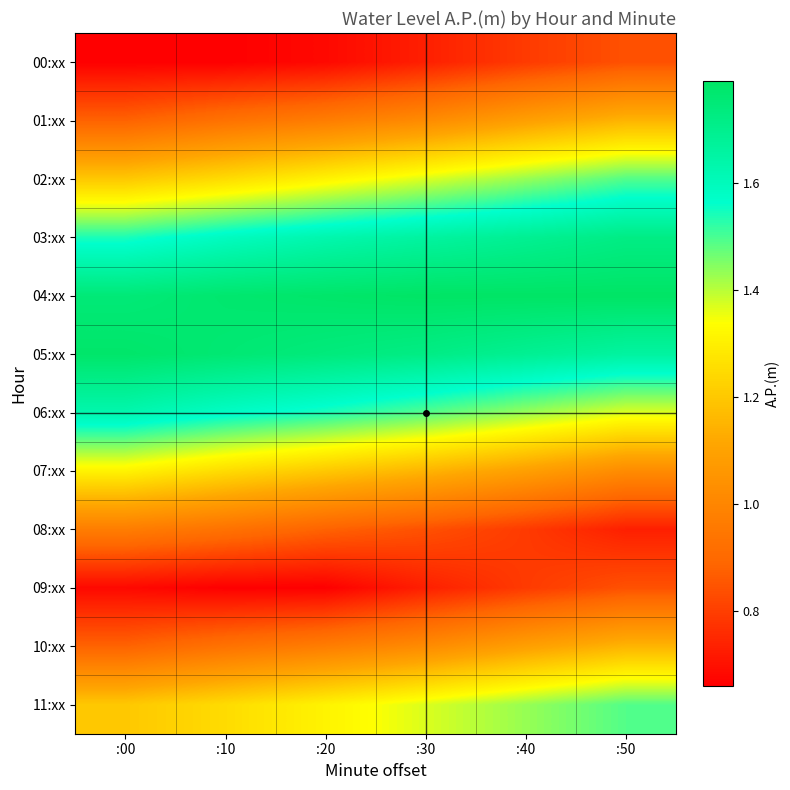

Which series has the largest total across all categories?

04:xx